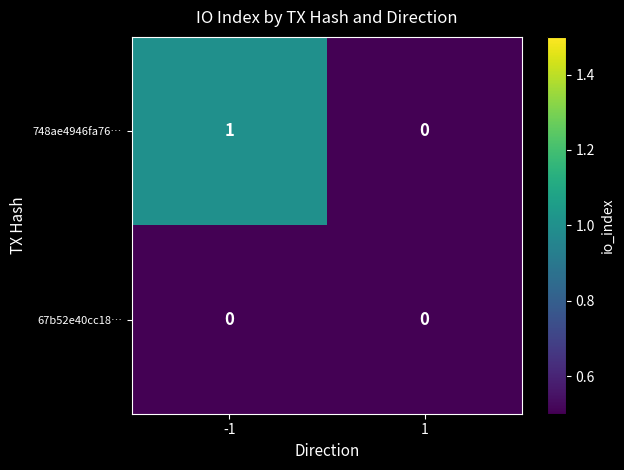

Which series changed the most between -1 and 1?

748ae4946fa76…